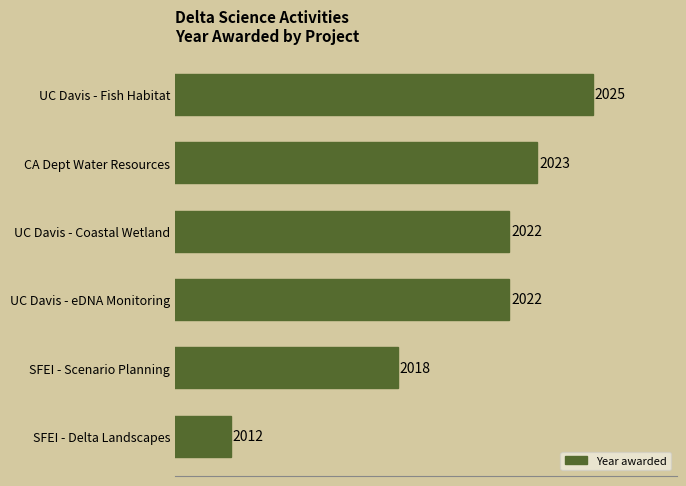

At which label is the value closest to 2018?

SFEI - Scenario Planning